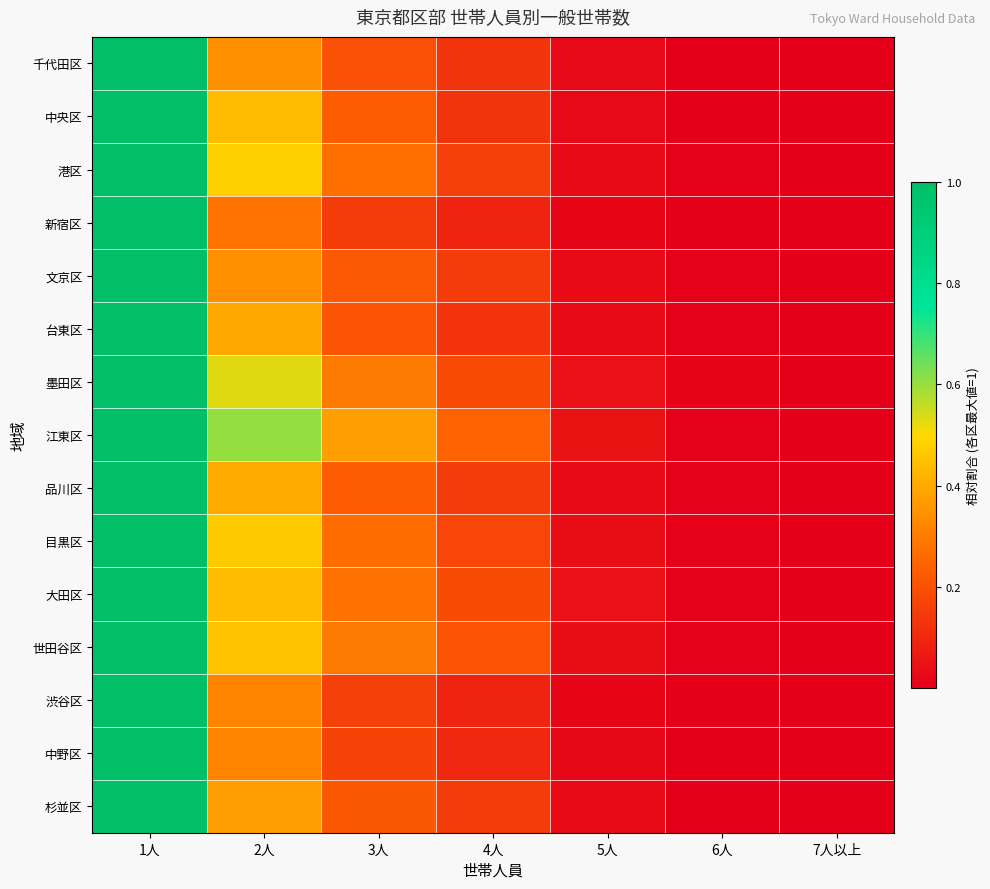

Reading left to right, what are all the values shown in this chart?

千代田区: 1人=1.0	2人=0.3	3人=0.2	4人=0.1	5人=0.0	6人=0.0	7人以上=0.0
中央区: 1人=1.0	2人=0.4	3人=0.2	4人=0.1	5人=0.0	6人=0.0	7人以上=0.0
港区: 1人=1.0	2人=0.5	3人=0.3	4人=0.2	5人=0.0	6人=0.0	7人以上=0.0
新宿区: 1人=1.0	2人=0.3	3人=0.1	4人=0.1	5人=0.0	6人=0.0	7人以上=0.0
文京区: 1人=1.0	2人=0.3	3人=0.2	4人=0.1	5人=0.0	6人=0.0	7人以上=0.0
台東区: 1人=1.0	2人=0.4	3人=0.2	4人=0.1	5人=0.0	6人=0.0	7人以上=0.0
墨田区: 1人=1.0	2人=0.5	3人=0.3	4人=0.2	5人=0.0	6人=0.0	7人以上=0.0
江東区: 1人=1.0	2人=0.6	3人=0.4	4人=0.2	5人=0.0	6人=0.0	7人以上=0.0
品川区: 1人=1.0	2人=0.4	3人=0.2	4人=0.1	5人=0.0	6人=0.0	7人以上=0.0
目黒区: 1人=1.0	2人=0.5	3人=0.3	4人=0.2	5人=0.0	6人=0.0	7人以上=0.0
大田区: 1人=1.0	2人=0.4	3人=0.3	4人=0.2	5人=0.0	6人=0.0	7人以上=0.0
世田谷区: 1人=1.0	2人=0.5	3人=0.3	4人=0.2	5人=0.0	6人=0.0	7人以上=0.0
渋谷区: 1人=1.0	2人=0.3	3人=0.2	4人=0.1	5人=0.0	6人=0.0	7人以上=0.0
中野区: 1人=1.0	2人=0.3	3人=0.2	4人=0.1	5人=0.0	6人=0.0	7人以上=0.0
杉並区: 1人=1.0	2人=0.4	3人=0.2	4人=0.1	5人=0.0	6人=0.0	7人以上=0.0